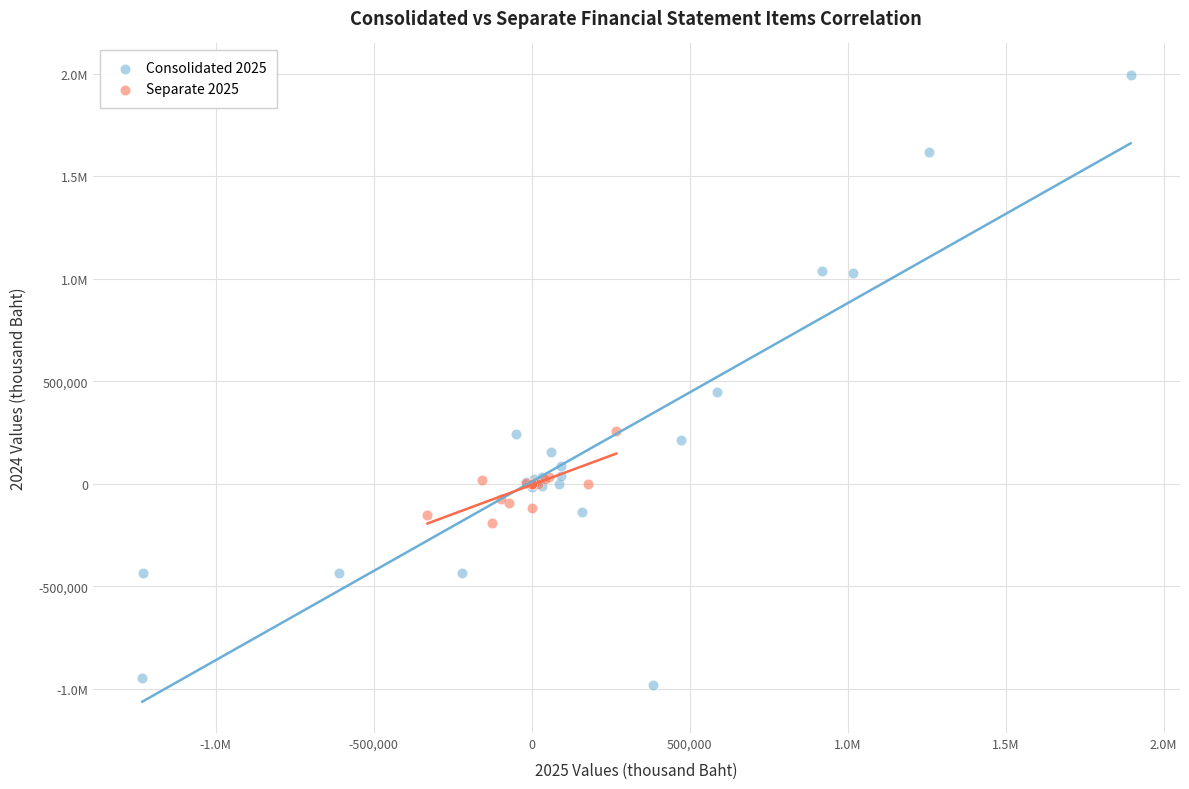

What are all the series names shown in the legend?

Consolidated 2025, Separate 2025